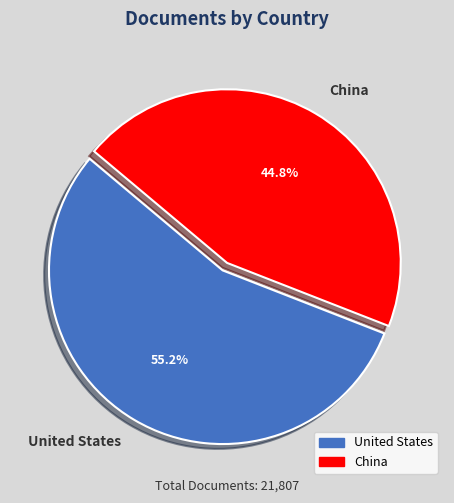

Rank the categories by value from lowest to highest.

China, United States